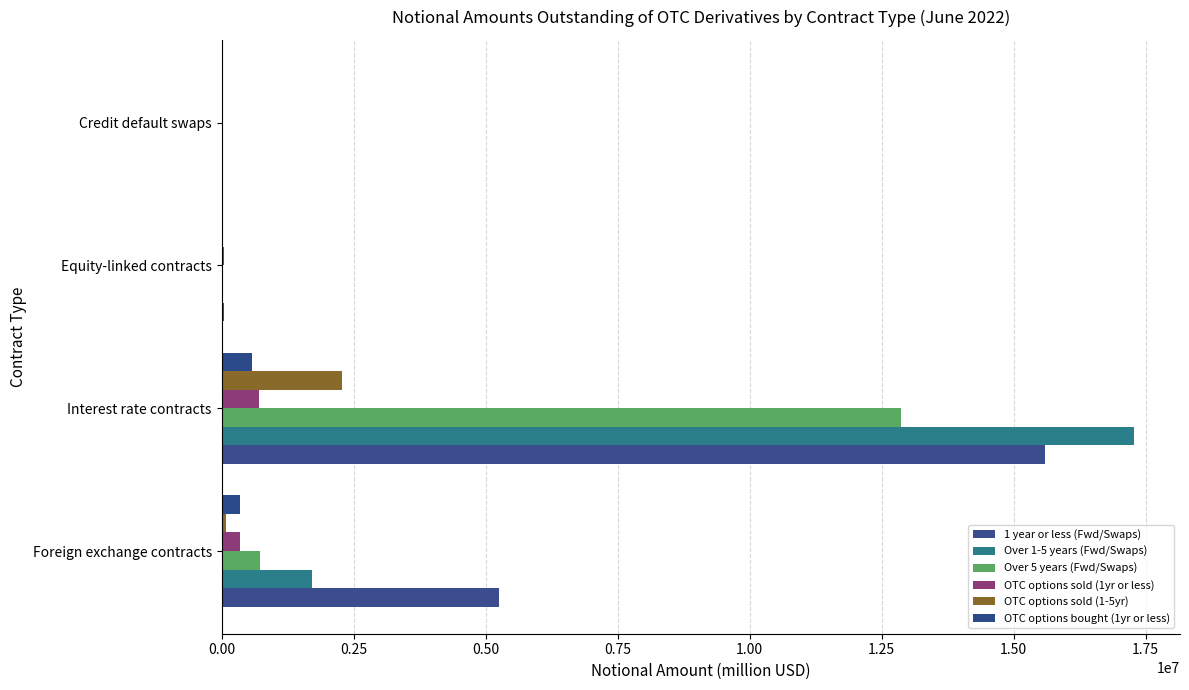

How many distinct data groups are displayed?

6